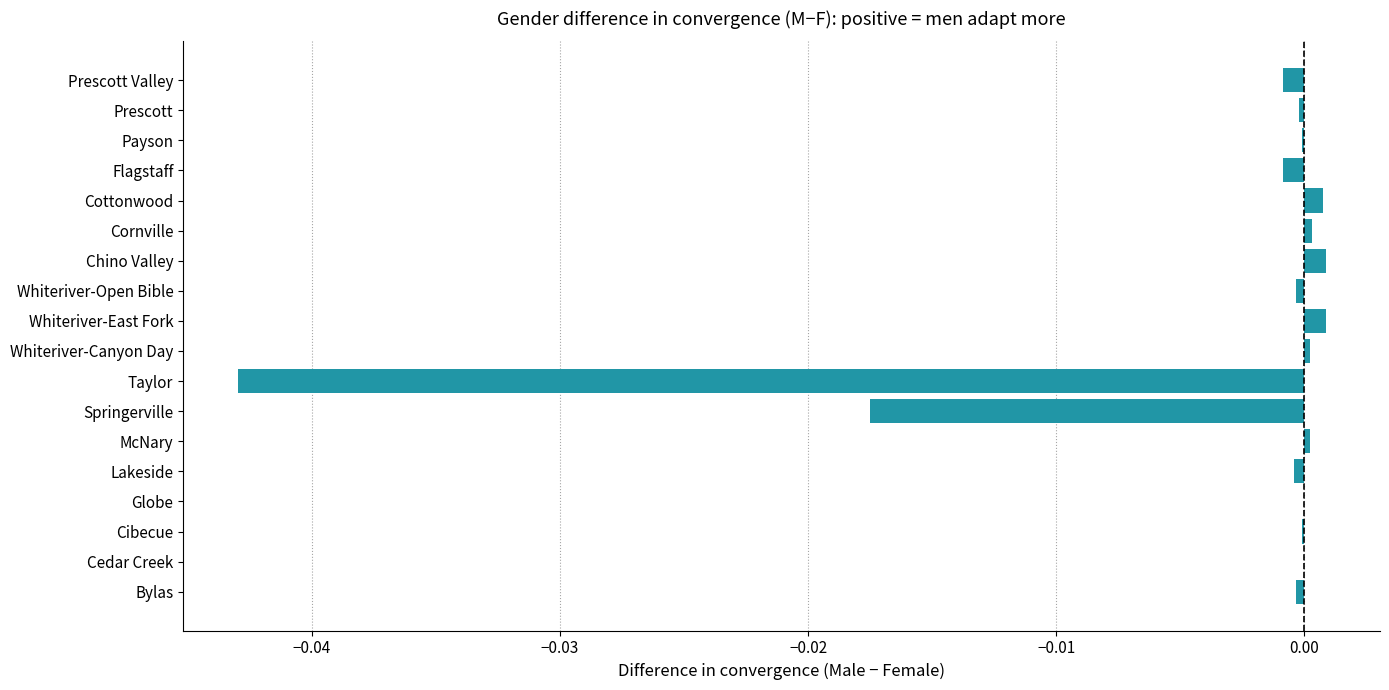

True or false: the data shows -0.0 at Flagstaff.

True